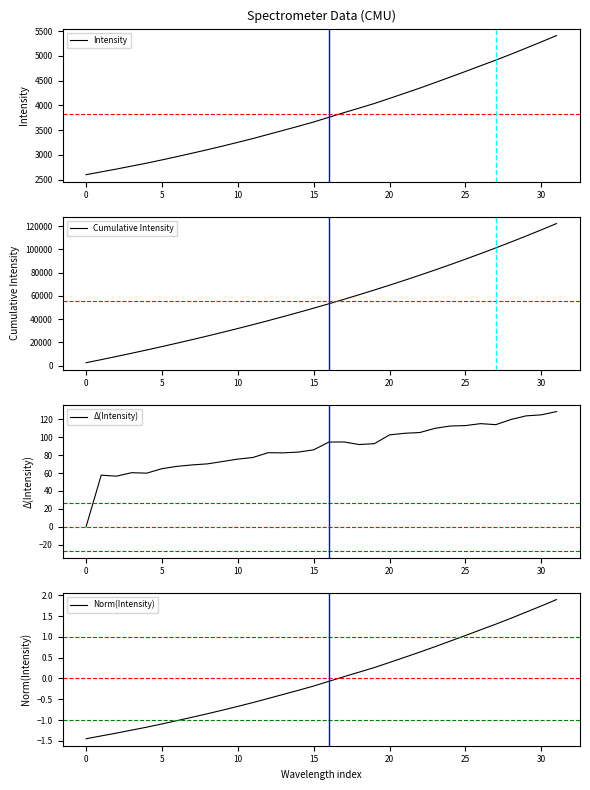

What is the value of the Norm(Intensity) point at the 30th from the left?

1.6